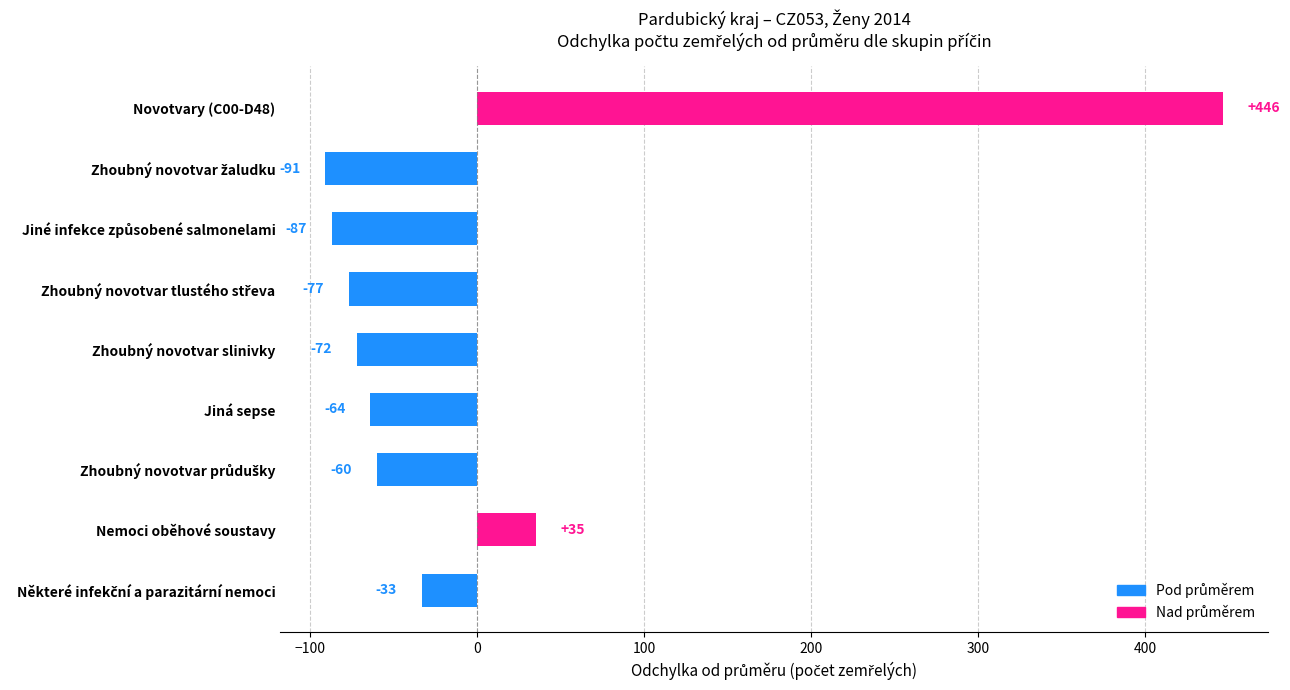

Which category has the highest value across all series?

Novotvary (C00-D48)